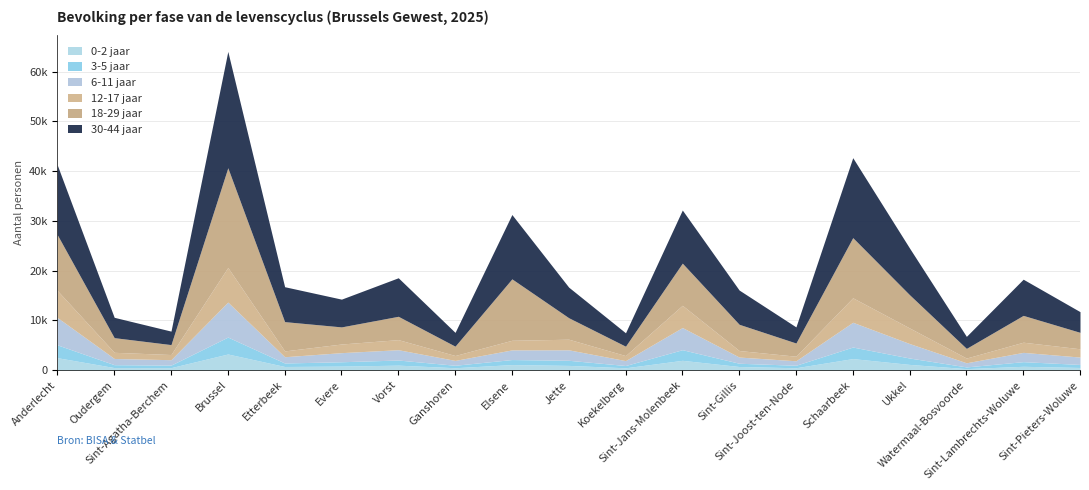

Which series has the largest range (max minus min)?

30-44 jaar